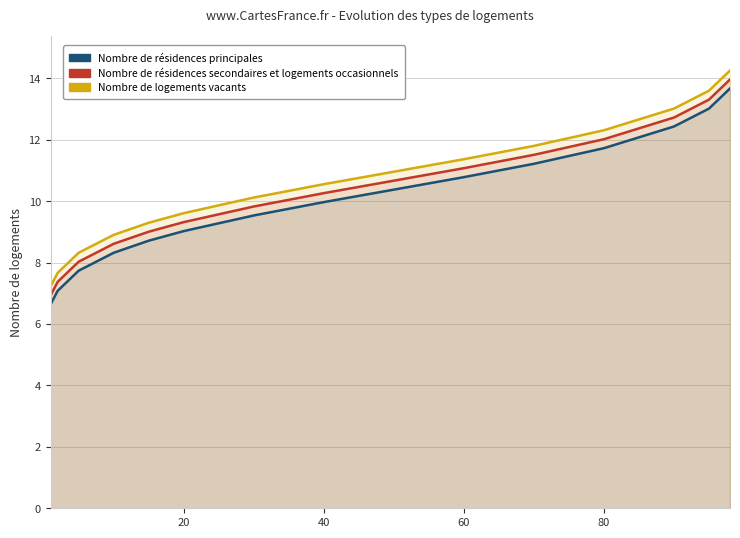

What is the smallest value displayed?

6.6